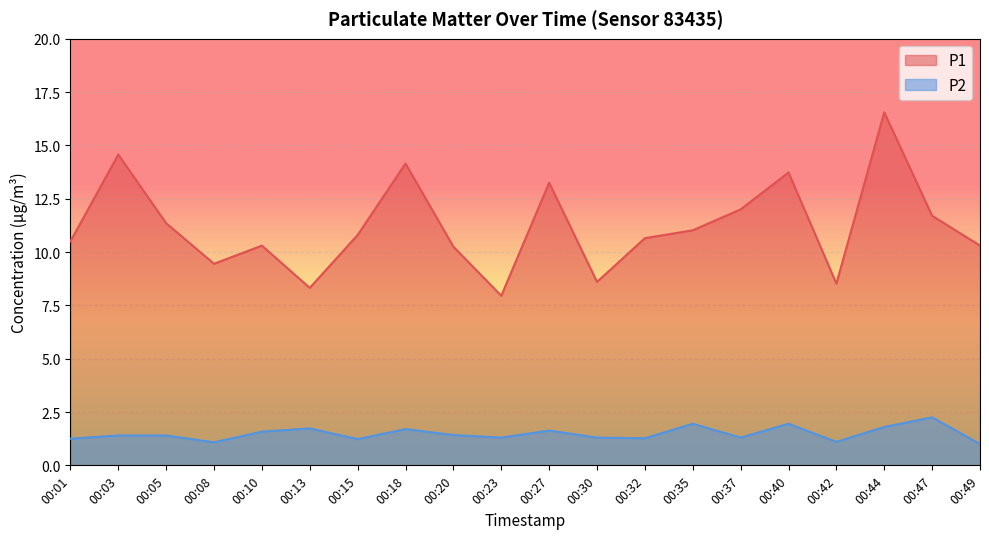

Reading right to left, extract all data points from this chart.

P1: 10.3	11.7	16.6	8.5	13.7	12.0	11.0	10.7	8.6	13.2	8.0	10.2	14.2	10.8	8.3	10.3	9.4	11.3	14.6	10.5
P2: 1.0	2.2	1.8	1.1	1.9	1.3	1.9	1.3	1.3	1.6	1.3	1.4	1.7	1.2	1.7	1.6	1.1	1.4	1.4	1.2